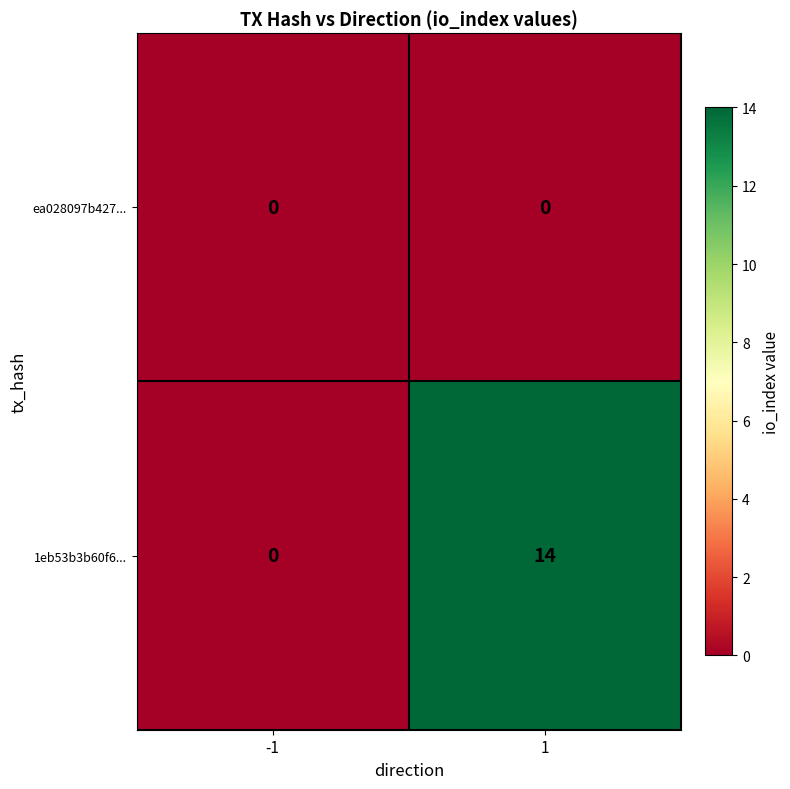

How many categories are shown in the chart?

2